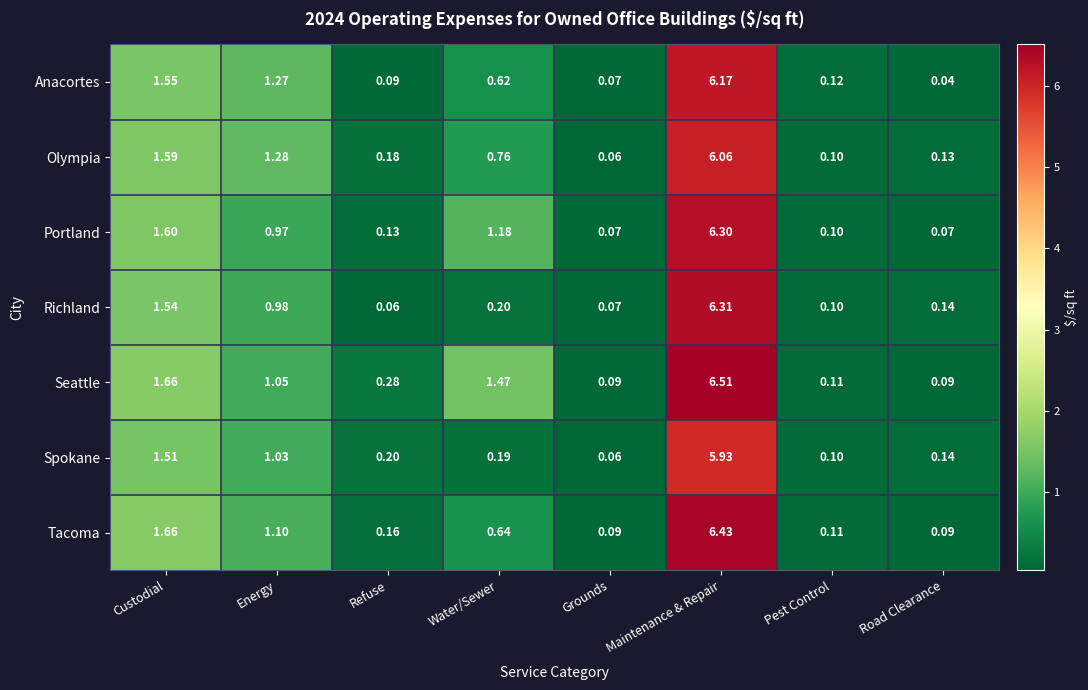

Which series has the widest spread of values?

Seattle